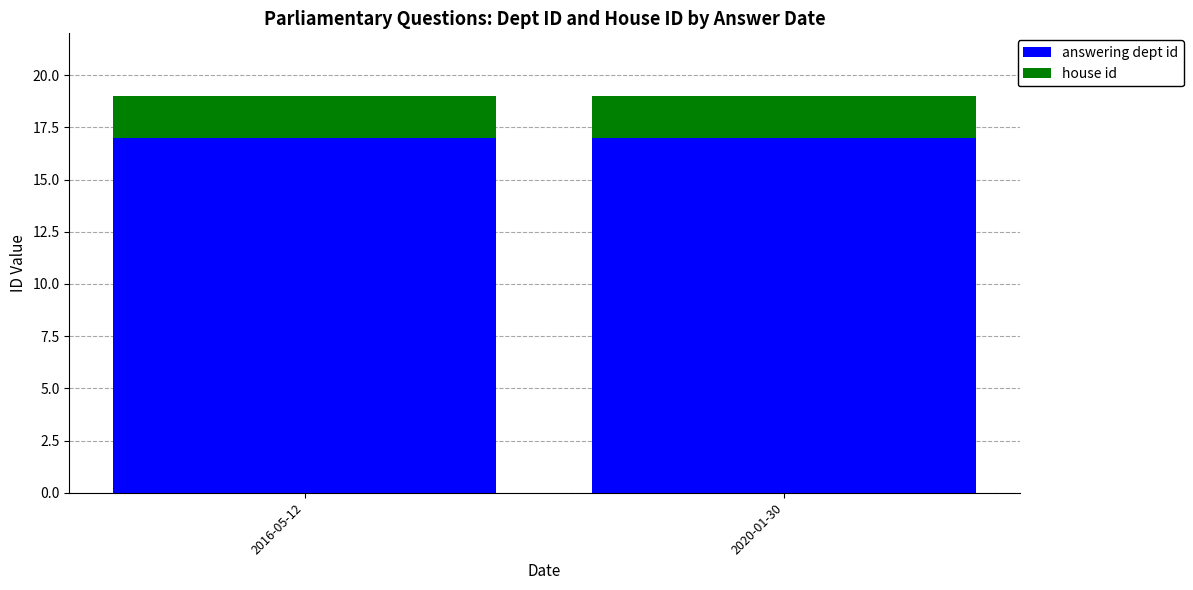

What is the total value across all series at 2020-01-30?

19